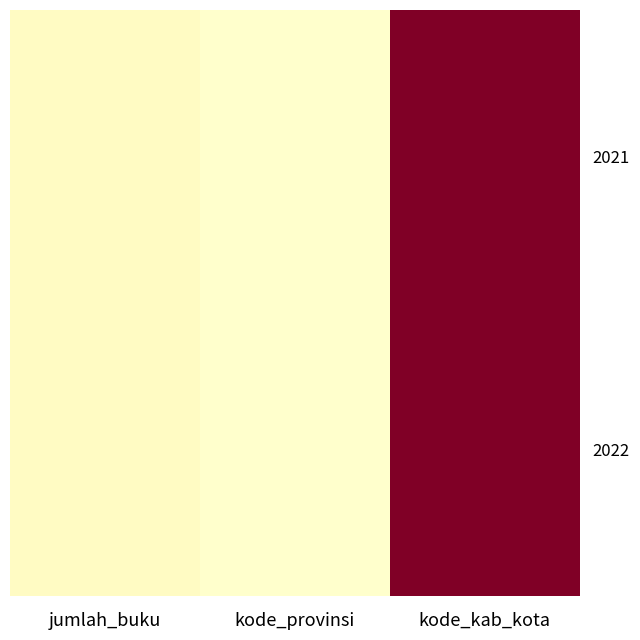

Which series has the widest spread of values?

2021